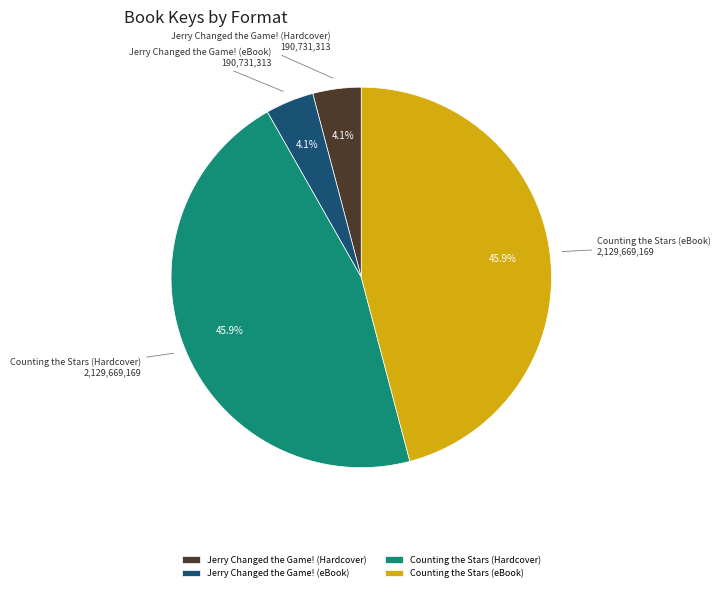

How much of the chart is everything except Jerry Changed the Game! (Hardcover)?

95.9%